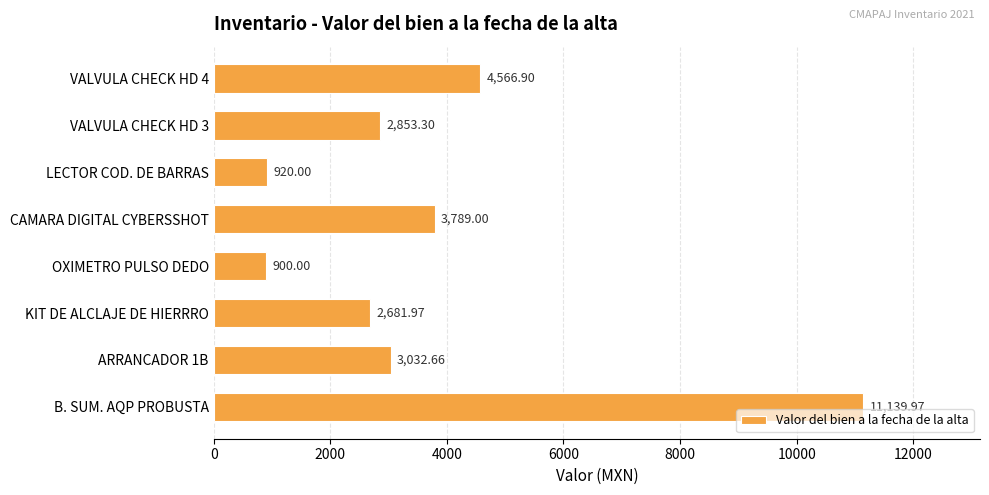

Approximately how many times larger is the value at VALVULA CHECK HD 4 compared to ARRANCADOR 1B?

1.5